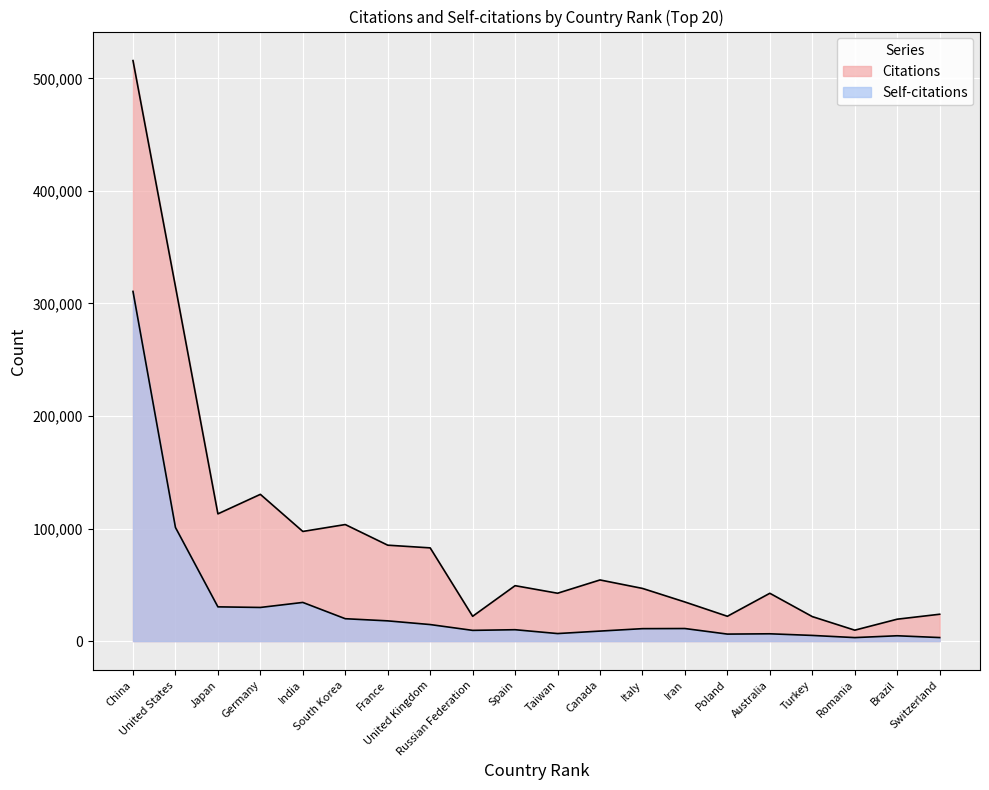

Where does the Self-citations series first go above 11053?

China